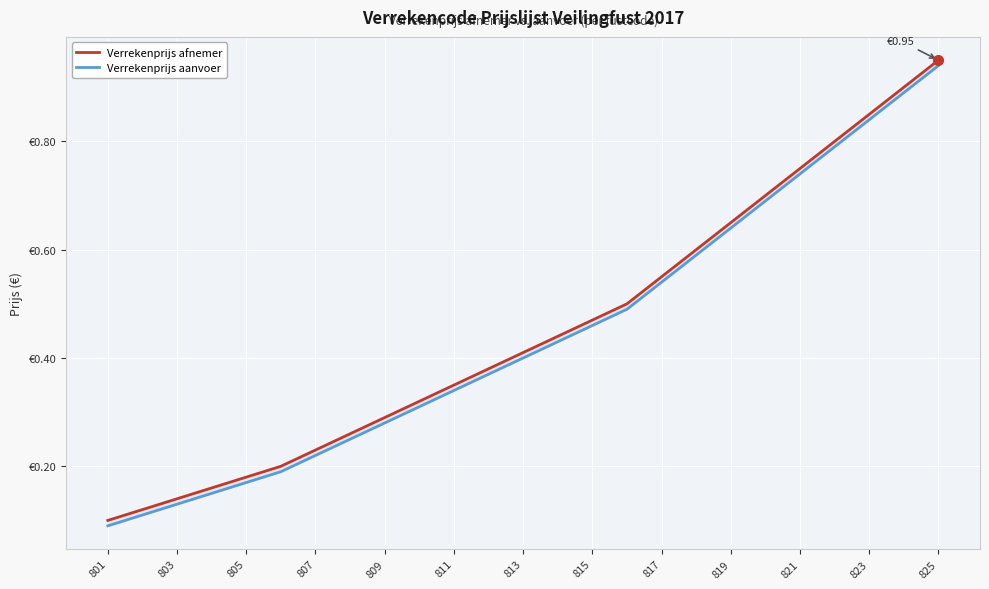

Which series has the largest total across all categories?

Verrekenprijs afnemer